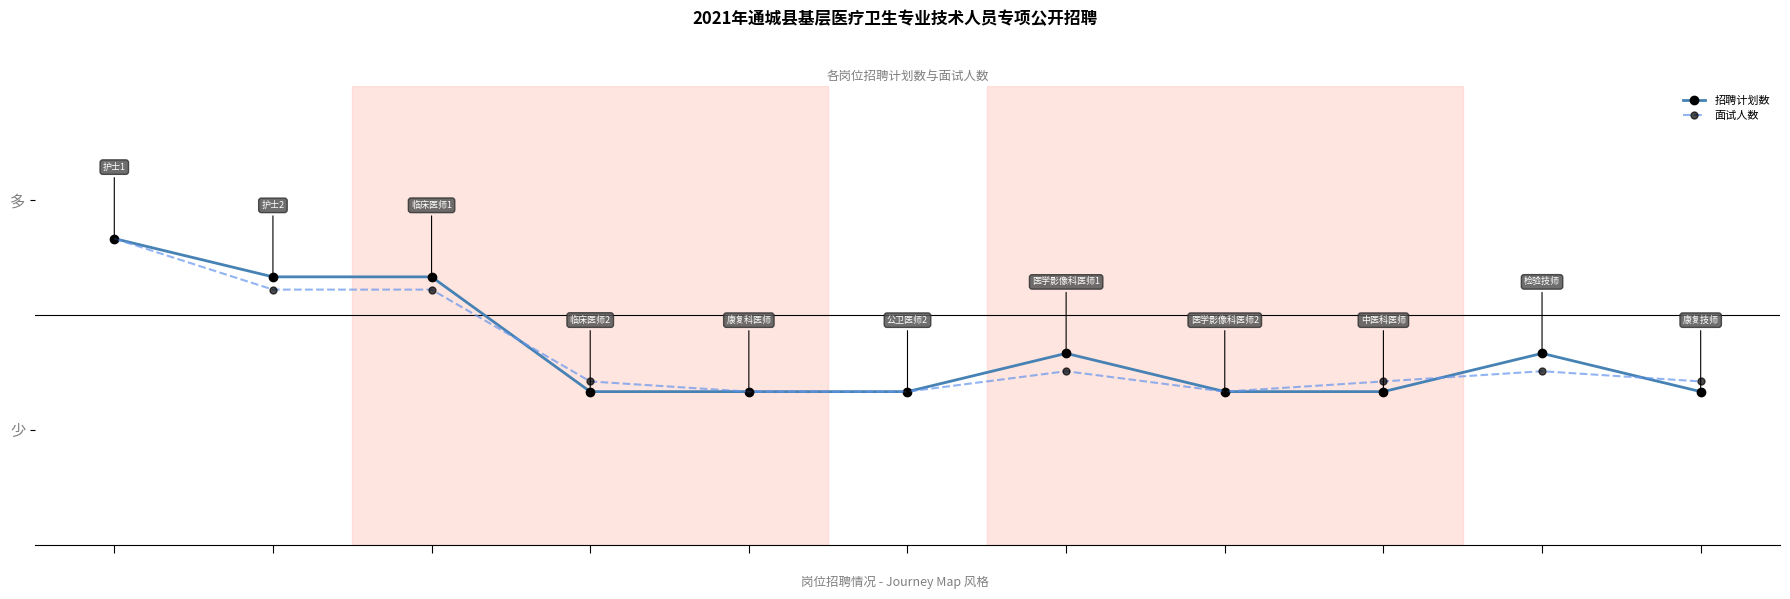

Is this an area chart (filled region under the line)?

No